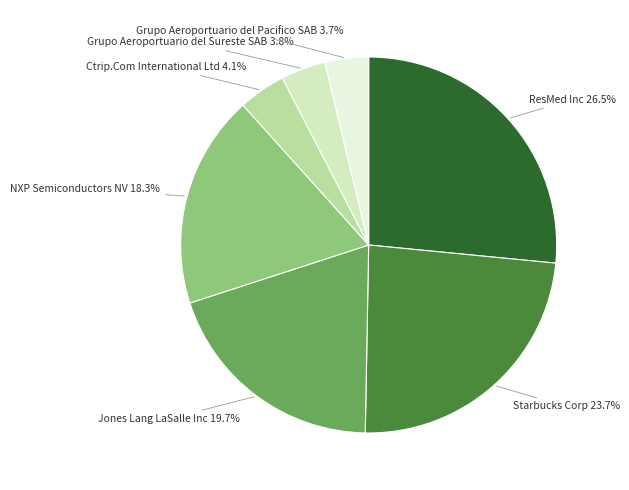

The Ctrip.Com International Ltd slice represents 17% of the pie. True or false?

False